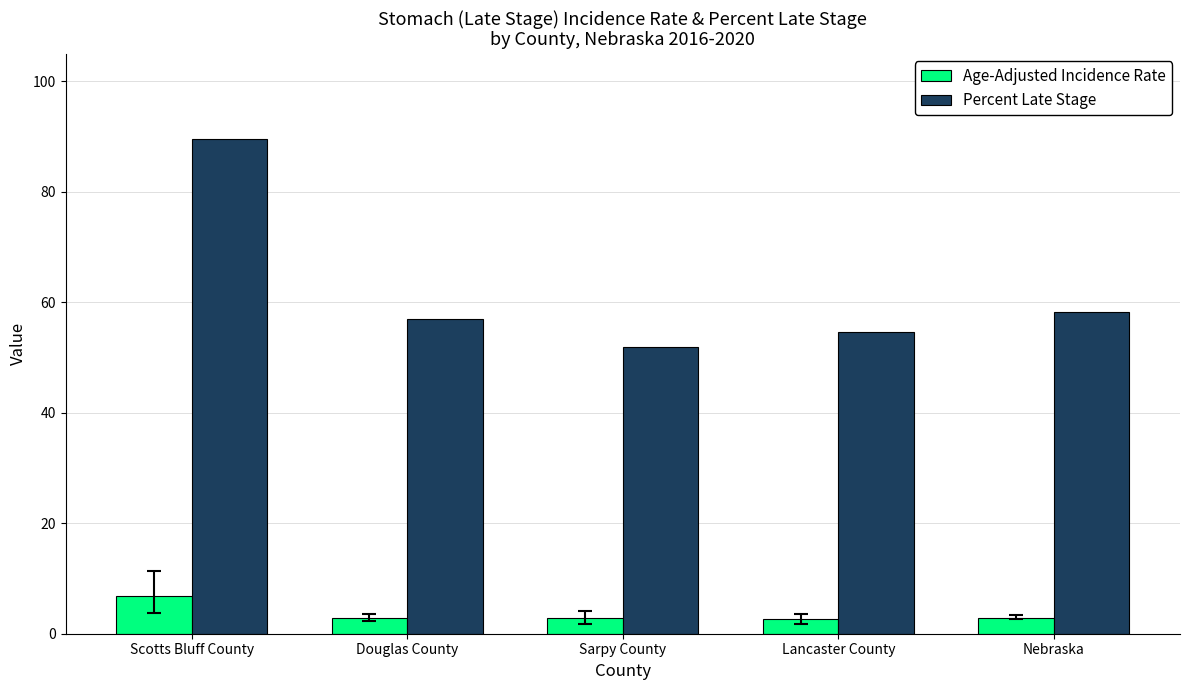

How many data points does each series have?

5